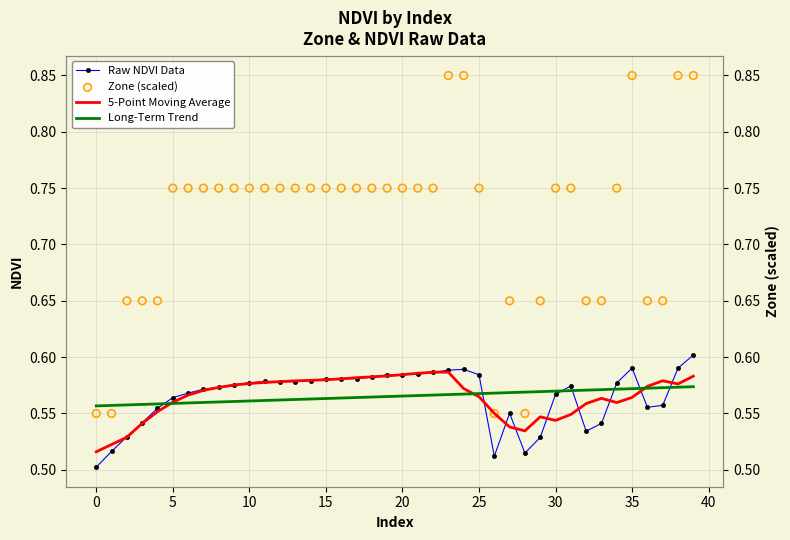

Which series contains the lowest Y value?

Raw NDVI Data